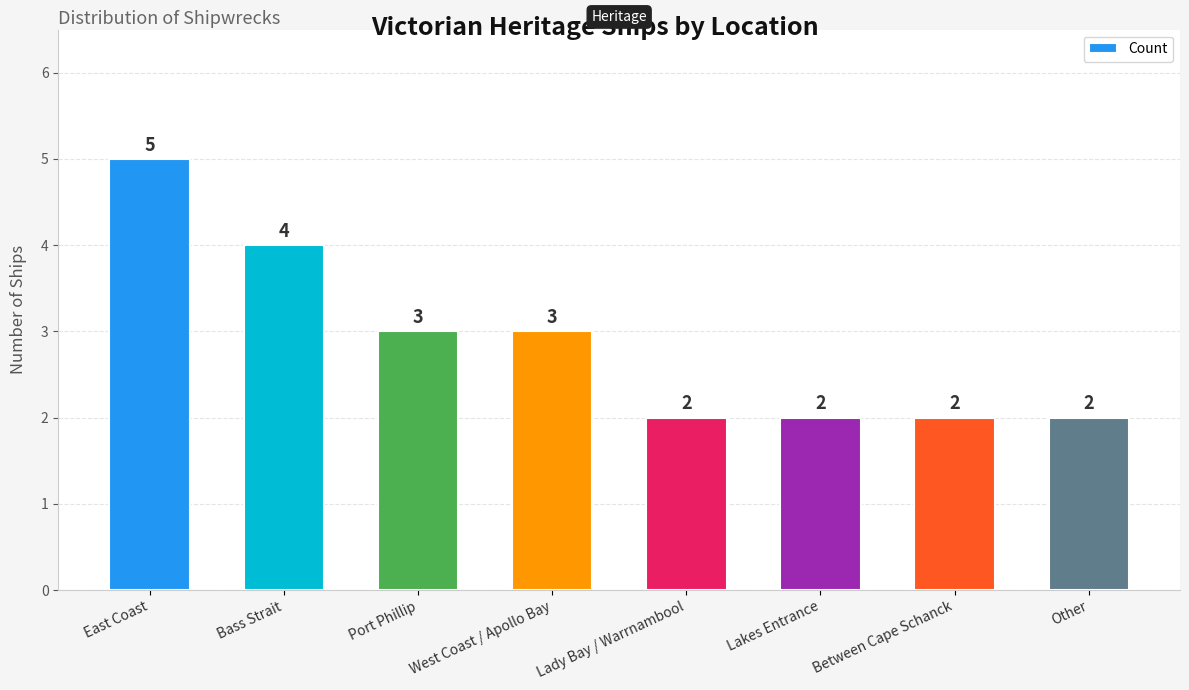

The value at Between Cape Schanck is 3. True or false?

False